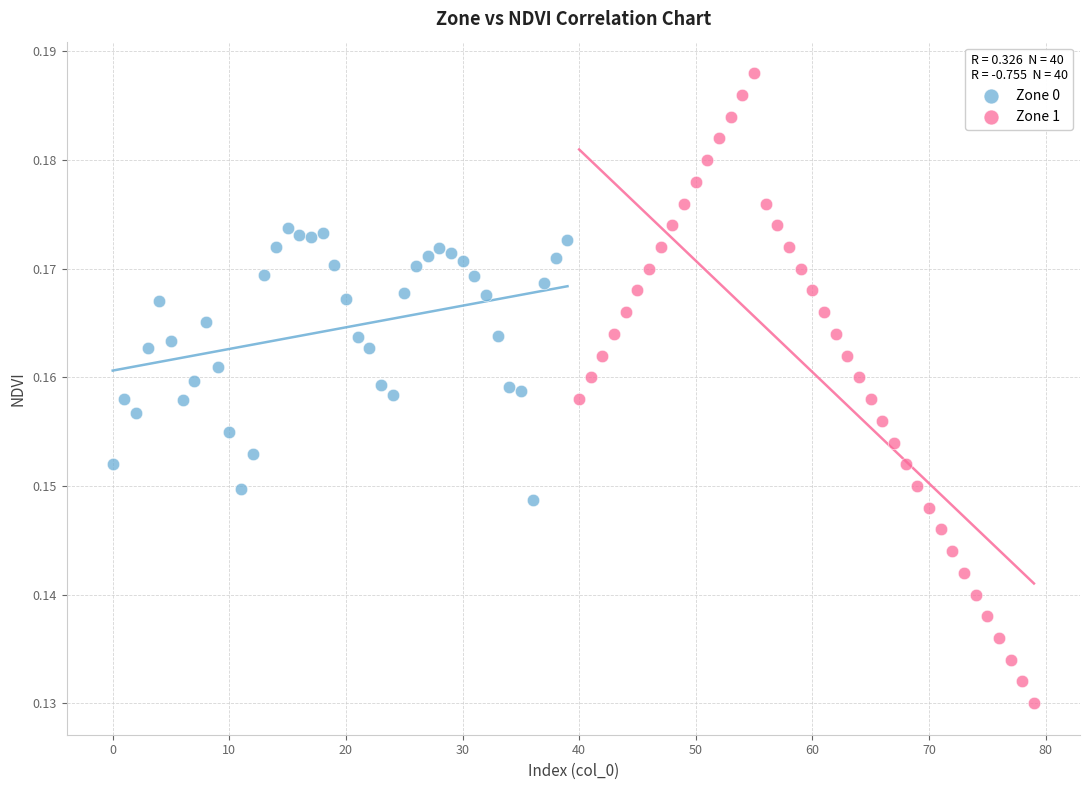

Which series contains the lowest Y value?

Zone 1